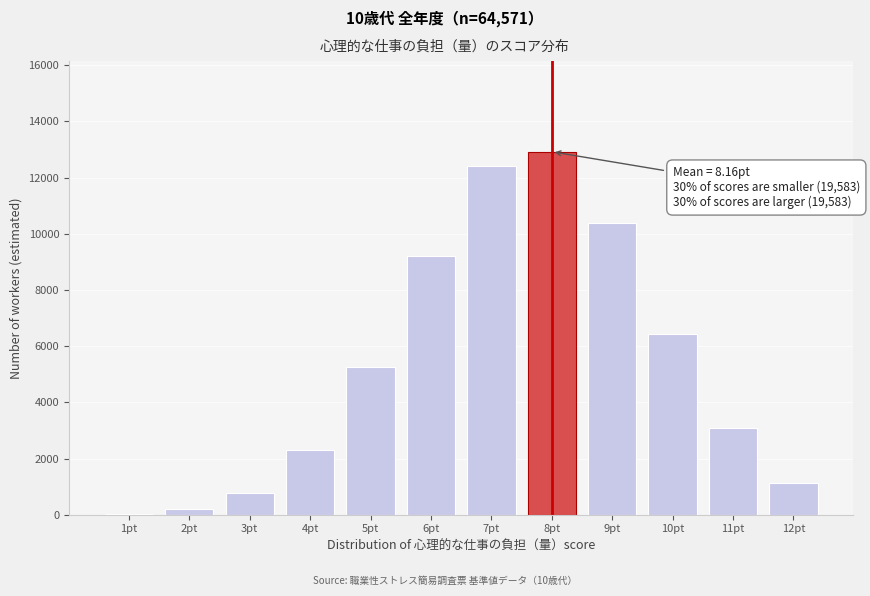

Reading right to left, list all the values displayed in this chart.

12pt=1135	11pt=3077	10pt=6435	9pt=10381	8pt=12921	7pt=12407	6pt=9192	5pt=5253	4pt=2316	3pt=787	2pt=206	1pt=41